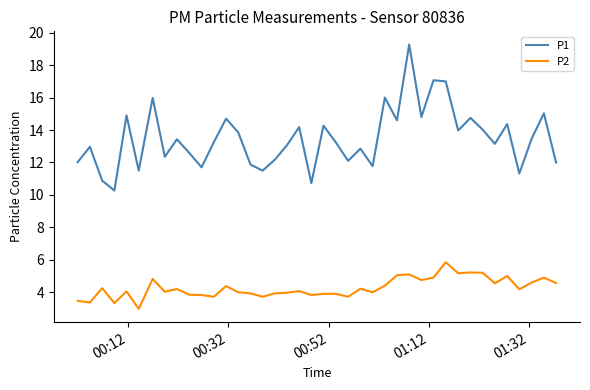

Which series has the largest range (max minus min)?

P1